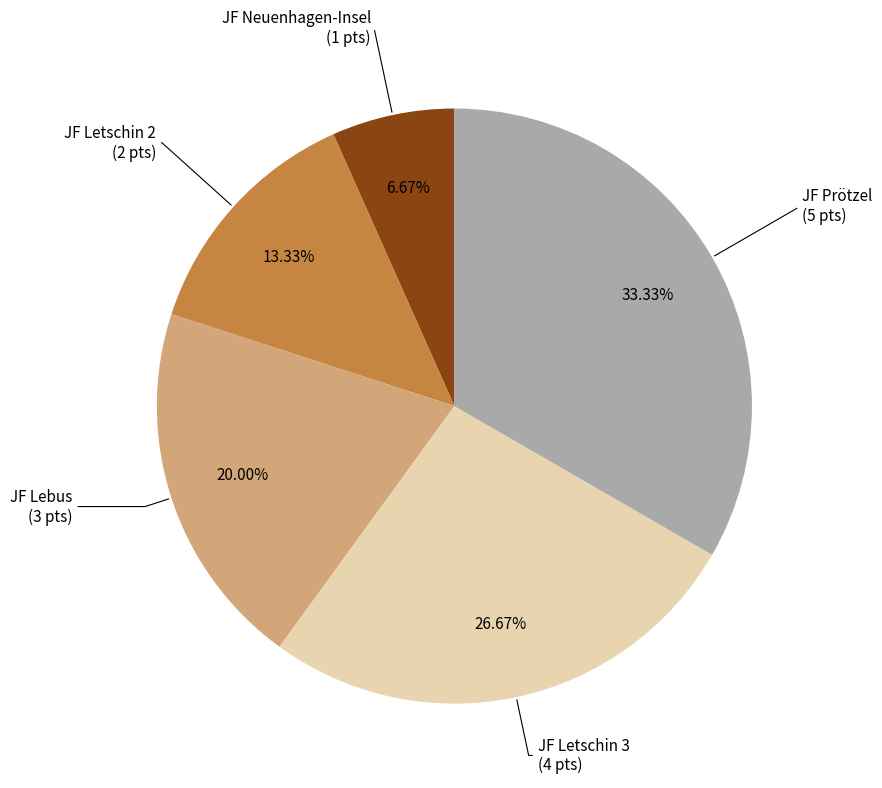

Rank the categories by value from lowest to highest.

JF Neuenhagen-Insel, JF Letschin 2, JF Lebus, JF Letschin 3, JF Prötzel